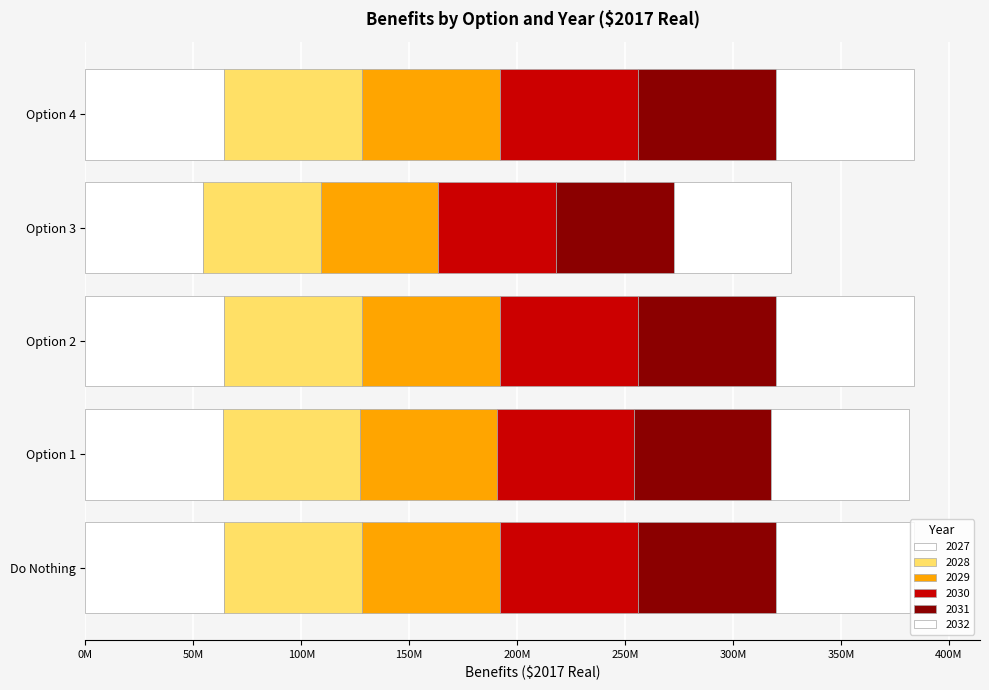

Reading left to right, what are all the values shown in this chart?

2027: 63956927.7	63561279.6	63956914.3	54497849.8	63955910.0
2028: 63956927.7	63561279.6	63956914.3	54497849.8	63955910.0
2029: 63956927.7	63561279.6	63956914.3	54497849.8	63955910.0
2030: 63956927.7	63561279.6	63956914.3	54497849.8	63955910.0
2031: 63956927.7	63561279.6	63956914.3	54497849.8	63955910.0
2032: 63956927.7	63561279.6	63956914.3	54497849.8	63955910.0